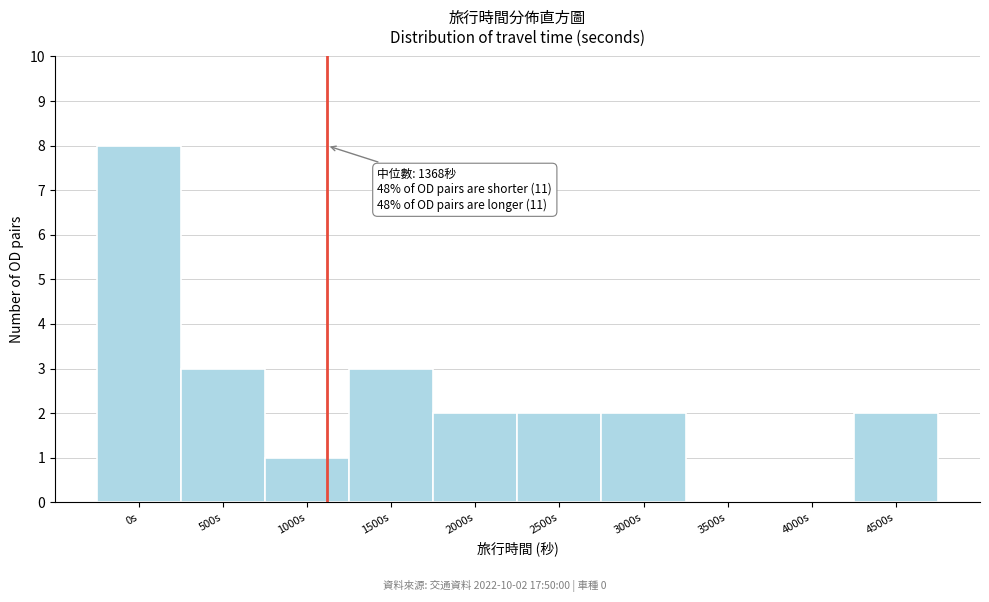

Reading left to right, extract all data points from this chart.

0s=8	500s=3	1000s=1	1500s=3	2000s=2	2500s=2	3000s=2	3500s=0	4000s=0	4500s=2